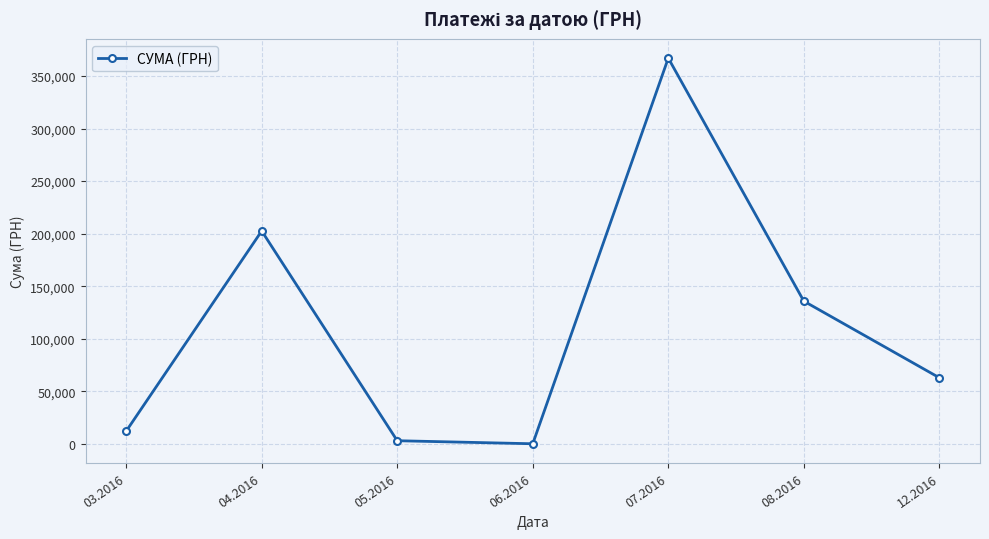

Is this an area chart (filled region under the line)?

No